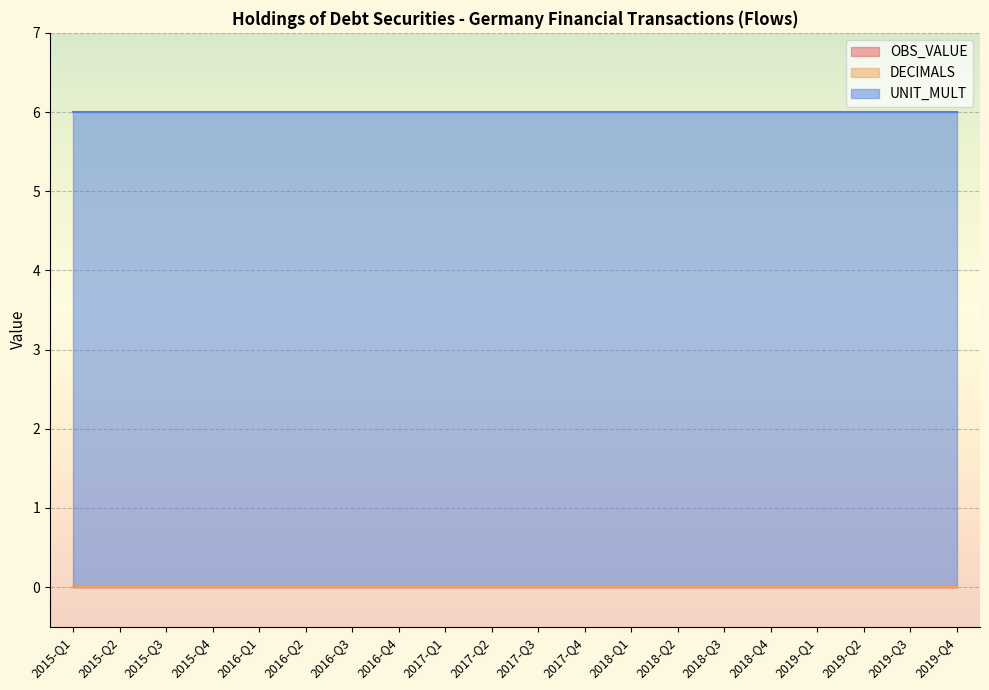

Reading left to right, transcribe all the data shown in this chart.

OBS_VALUE: 2015-Q1=0	2015-Q2=0	2015-Q3=0	2015-Q4=0	2016-Q1=0	2016-Q2=0	2016-Q3=0	2016-Q4=0	2017-Q1=0	2017-Q2=0	2017-Q3=0	2017-Q4=0	2018-Q1=0	2018-Q2=0	2018-Q3=0	2018-Q4=0	2019-Q1=0	2019-Q2=0	2019-Q3=0	2019-Q4=0
DECIMALS: 2015-Q1=0	2015-Q2=0	2015-Q3=0	2015-Q4=0	2016-Q1=0	2016-Q2=0	2016-Q3=0	2016-Q4=0	2017-Q1=0	2017-Q2=0	2017-Q3=0	2017-Q4=0	2018-Q1=0	2018-Q2=0	2018-Q3=0	2018-Q4=0	2019-Q1=0	2019-Q2=0	2019-Q3=0	2019-Q4=0
UNIT_MULT: 2015-Q1=6	2015-Q2=6	2015-Q3=6	2015-Q4=6	2016-Q1=6	2016-Q2=6	2016-Q3=6	2016-Q4=6	2017-Q1=6	2017-Q2=6	2017-Q3=6	2017-Q4=6	2018-Q1=6	2018-Q2=6	2018-Q3=6	2018-Q4=6	2019-Q1=6	2019-Q2=6	2019-Q3=6	2019-Q4=6